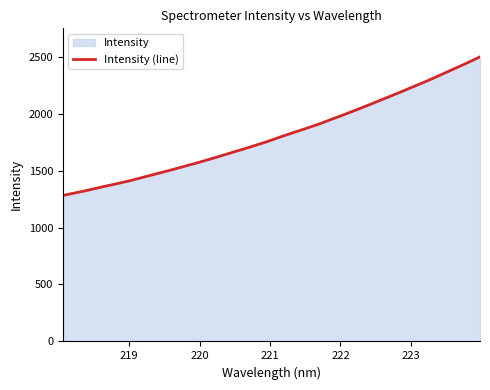

What is the smallest value displayed?

1281.7